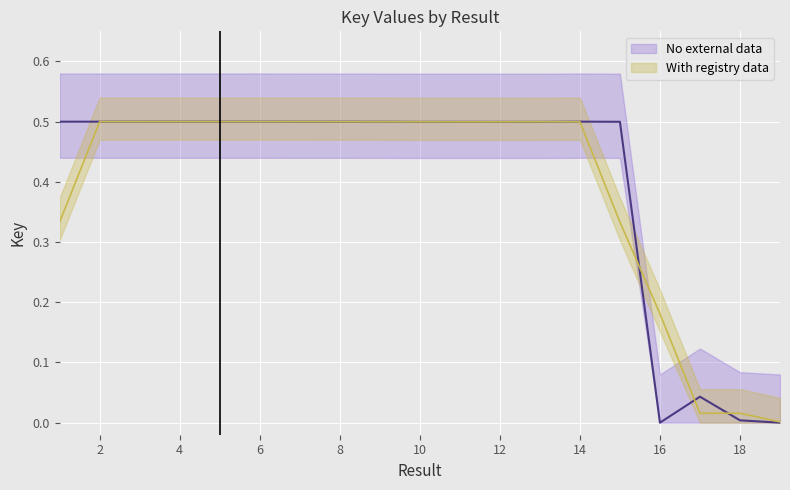

Count the number of categories in the chart.

19